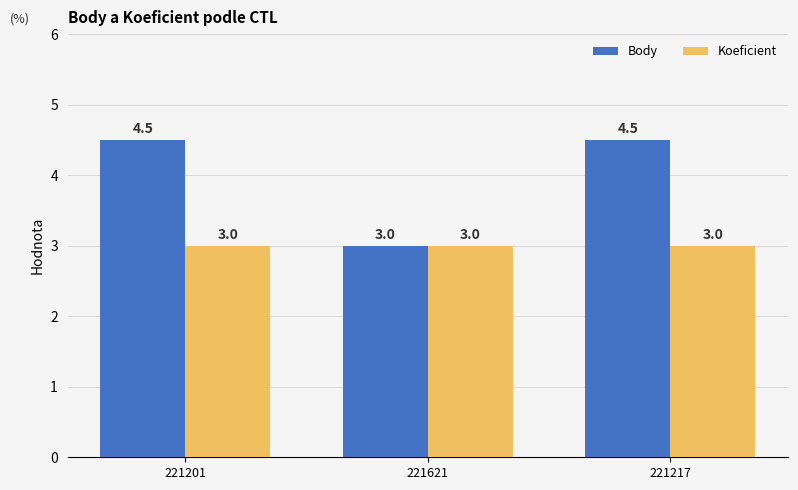

Are the bars horizontal?

No